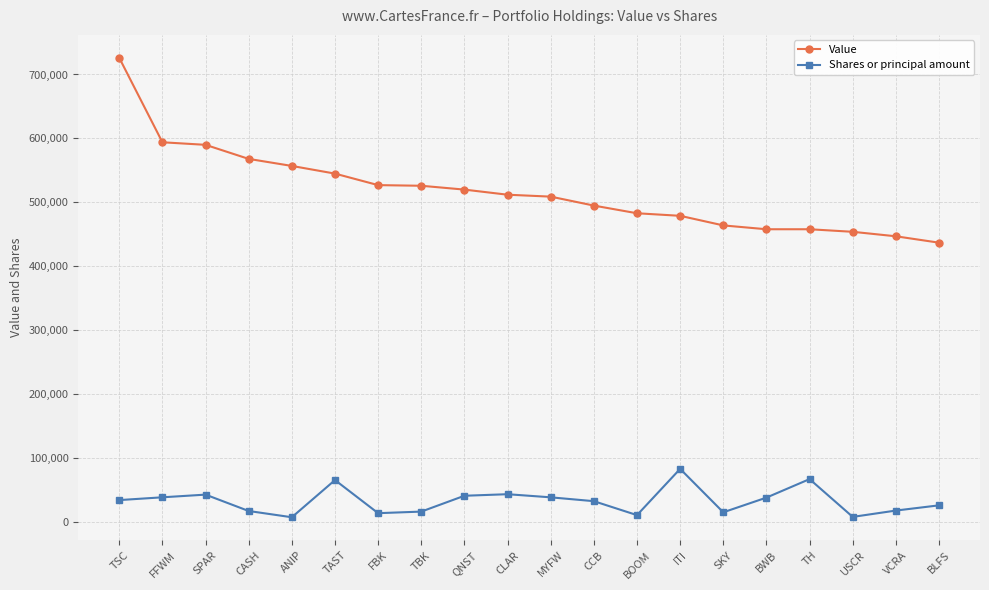

What is the difference between the maximum and minimum values in the Value series?

289000